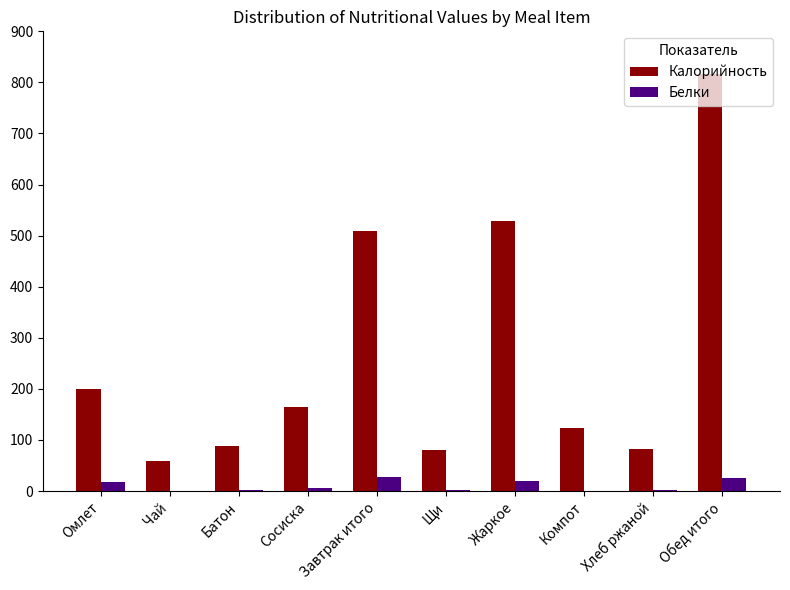

Is it true that Калорийность equals 89 at Батон?

True